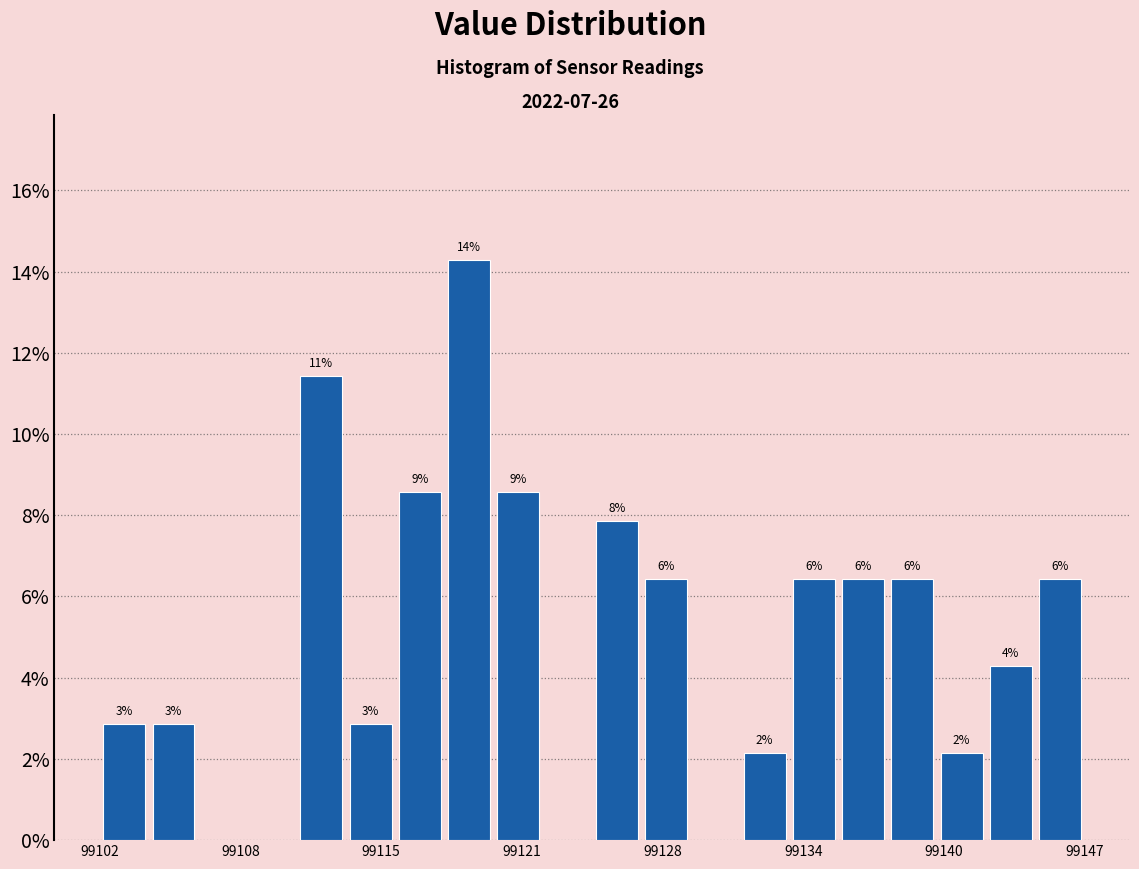

Around what value on the x-axis is the tallest bar? Give the approximate position of its centre, as read against the axis.

99119